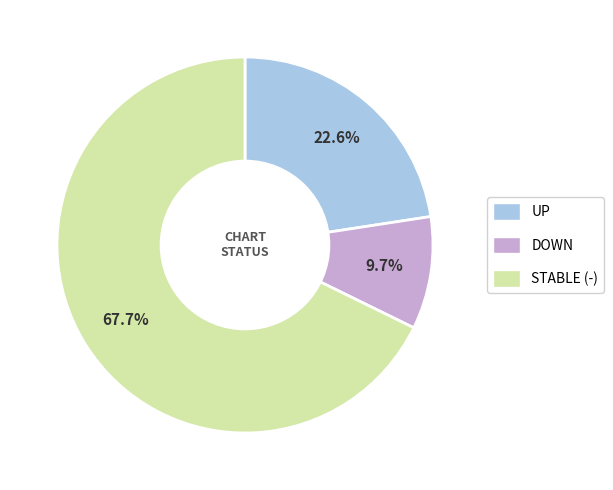

Does any single category account for the majority?

Yes